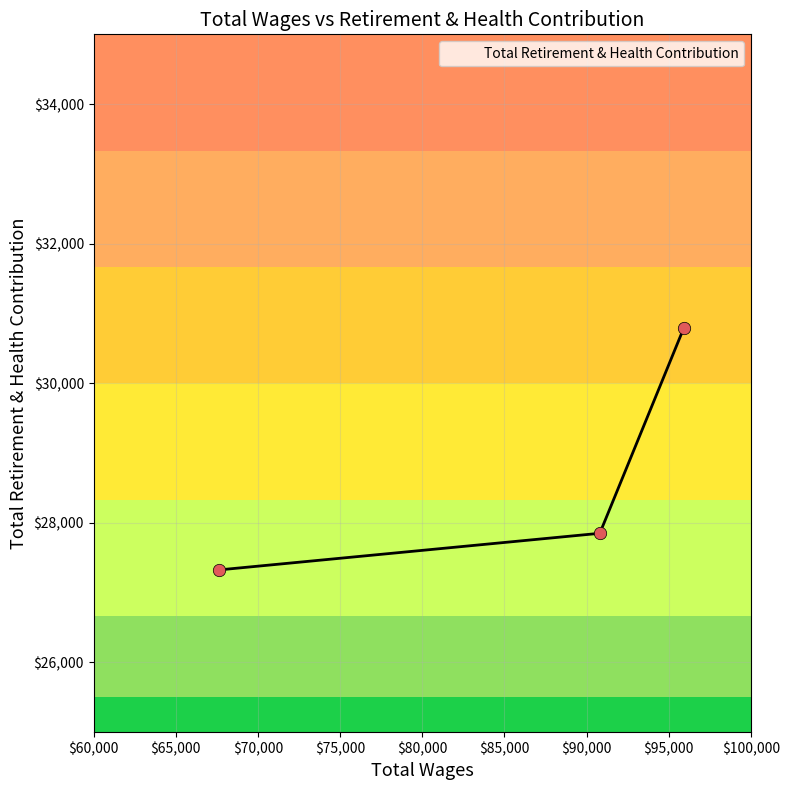

Which has a higher value, 95912.0 or 90804.0?

95912.0